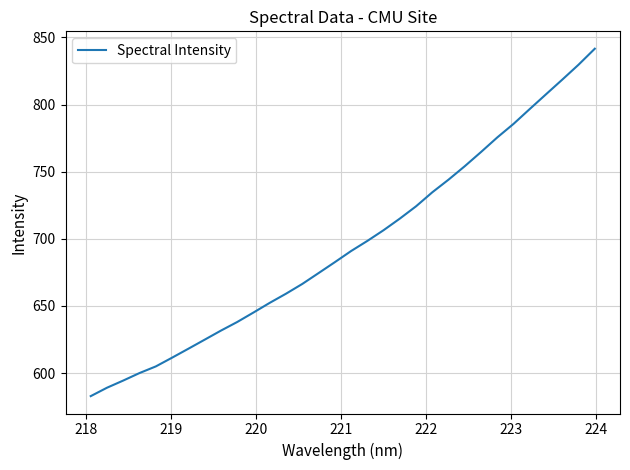

What is the average value?

695.7